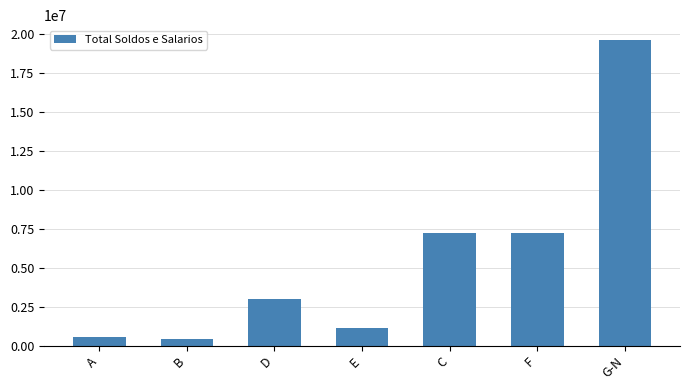

At which label is the value closest to 9997456?

C